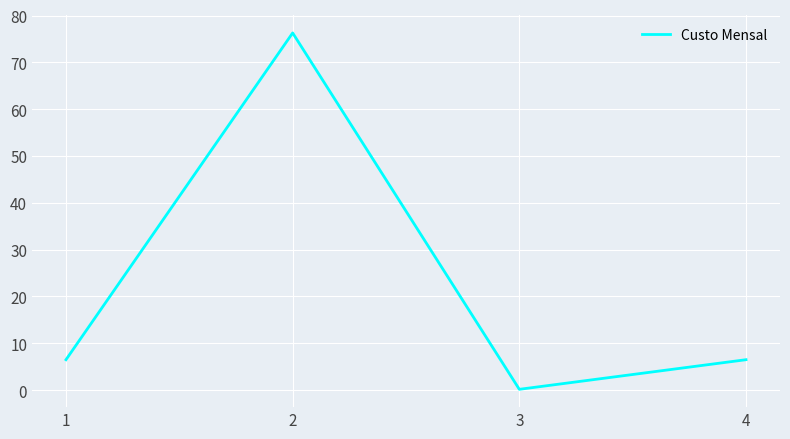

How many values are below 6?

1